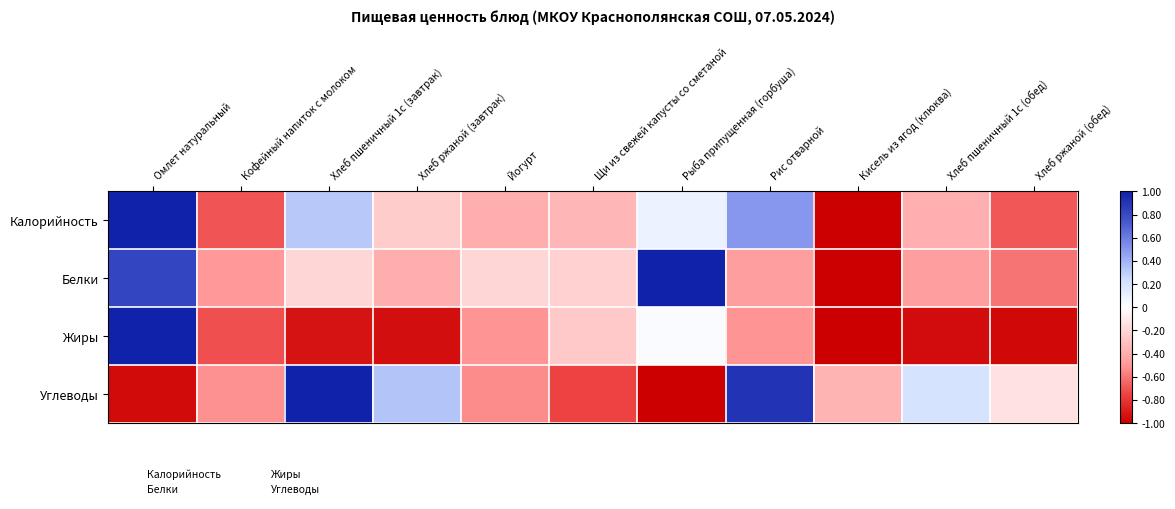

Reading right to left, what are all the values shown in this chart?

Калорийность: Хлеб ржаной (обед)=-0.7	Хлеб пшеничный 1с (обед)=-0.4	Кисель из ягод (клюква)=-1.0	Рис отварной=0.5	Рыба припущенная (горбуша)=0.1	Щи из свежей капусты со сметаной=-0.4	Йогурт=-0.4	Хлеб ржаной (завтрак)=-0.2	Хлеб пшеничный 1с (завтрак)=0.3	Кофейный напиток с молоком=-0.7	Омлет натуральный=1.0
Белки: Хлеб ржаной (обед)=-0.6	Хлеб пшеничный 1с (обед)=-0.5	Кисель из ягод (клюква)=-1.0	Рис отварной=-0.5	Рыба припущенная (горбуша)=1.0	Щи из свежей капусты со сметаной=-0.2	Йогурт=-0.2	Хлеб ржаной (завтрак)=-0.4	Хлеб пшеничный 1с (завтрак)=-0.2	Кофейный напиток с молоком=-0.5	Омлет натуральный=0.8
Жиры: Хлеб ржаной (обед)=-1.0	Хлеб пшеничный 1с (обед)=-1.0	Кисель из ягод (клюква)=-1.0	Рис отварной=-0.5	Рыба припущенная (горбуша)=0.0	Щи из свежей капусты со сметаной=-0.3	Йогурт=-0.5	Хлеб ржаной (завтрак)=-0.9	Хлеб пшеничный 1с (завтрак)=-0.9	Кофейный напиток с молоком=-0.7	Омлет натуральный=1.0
Углеводы: Хлеб ржаной (обед)=-0.1	Хлеб пшеничный 1с (обед)=0.2	Кисель из ягод (клюква)=-0.4	Рис отварной=0.9	Рыба припущенная (горбуша)=-1.0	Щи из свежей капусты со сметаной=-0.8	Йогурт=-0.5	Хлеб ржаной (завтрак)=0.3	Хлеб пшеничный 1с (завтрак)=1.0	Кофейный напиток с молоком=-0.5	Омлет натуральный=-1.0